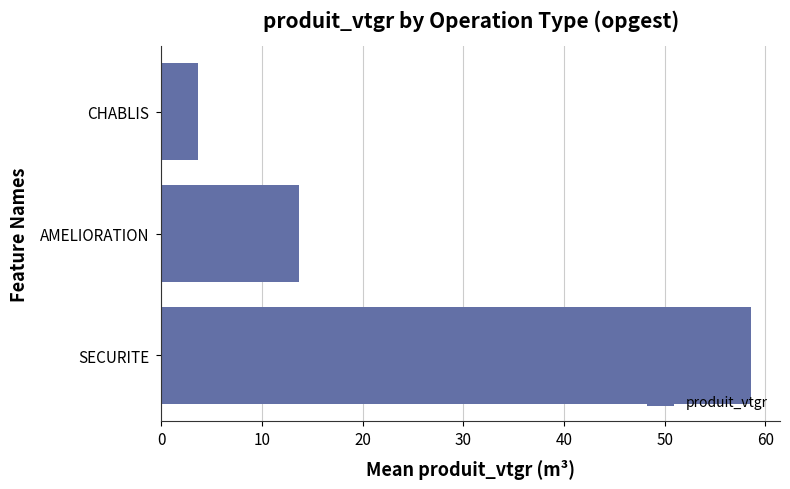

How many values exceed 13?

2